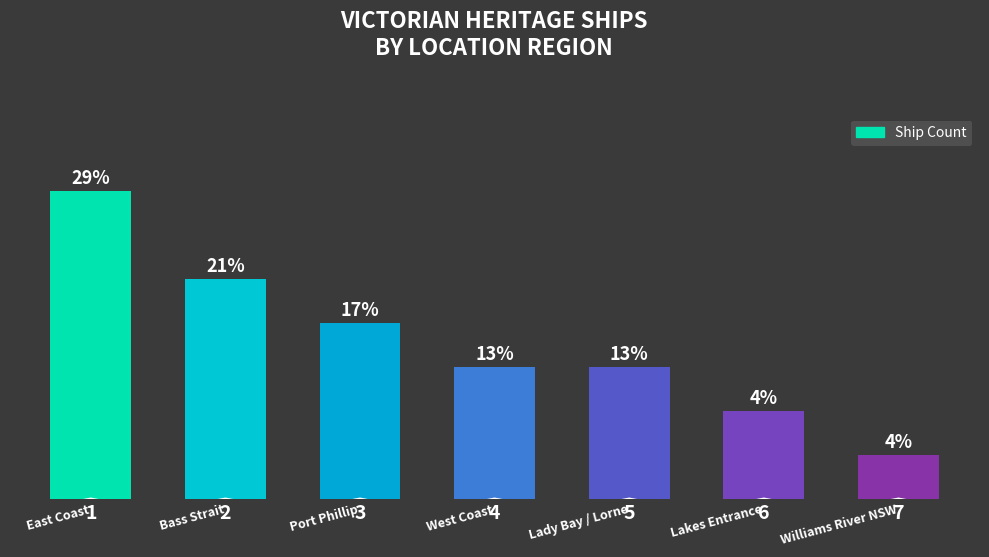

Reading right to left, list all the values displayed in this chart.

1	2	3	3	4	5	7